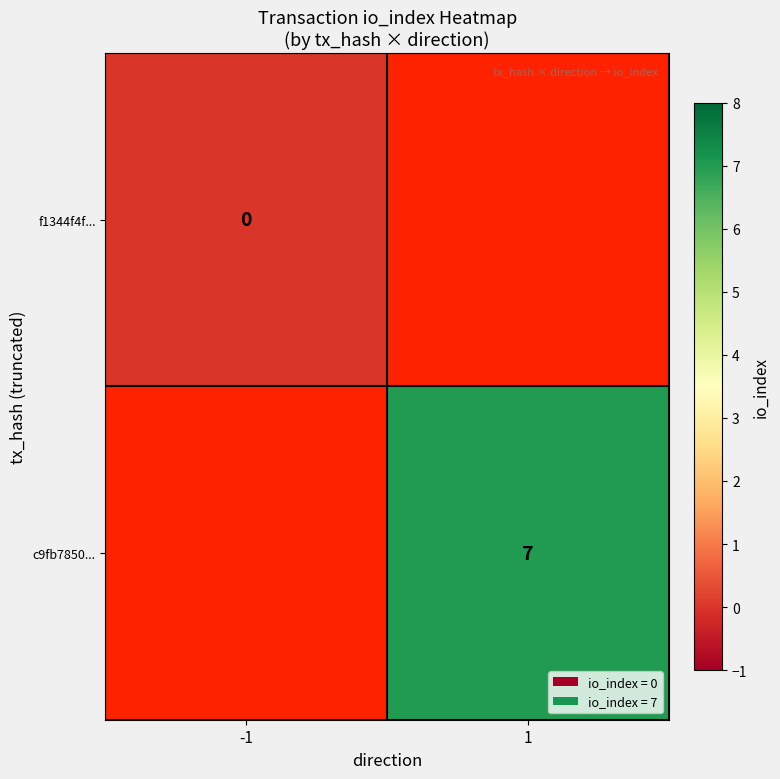

The value of c9fb7850... at 1 is 7. True or false?

True